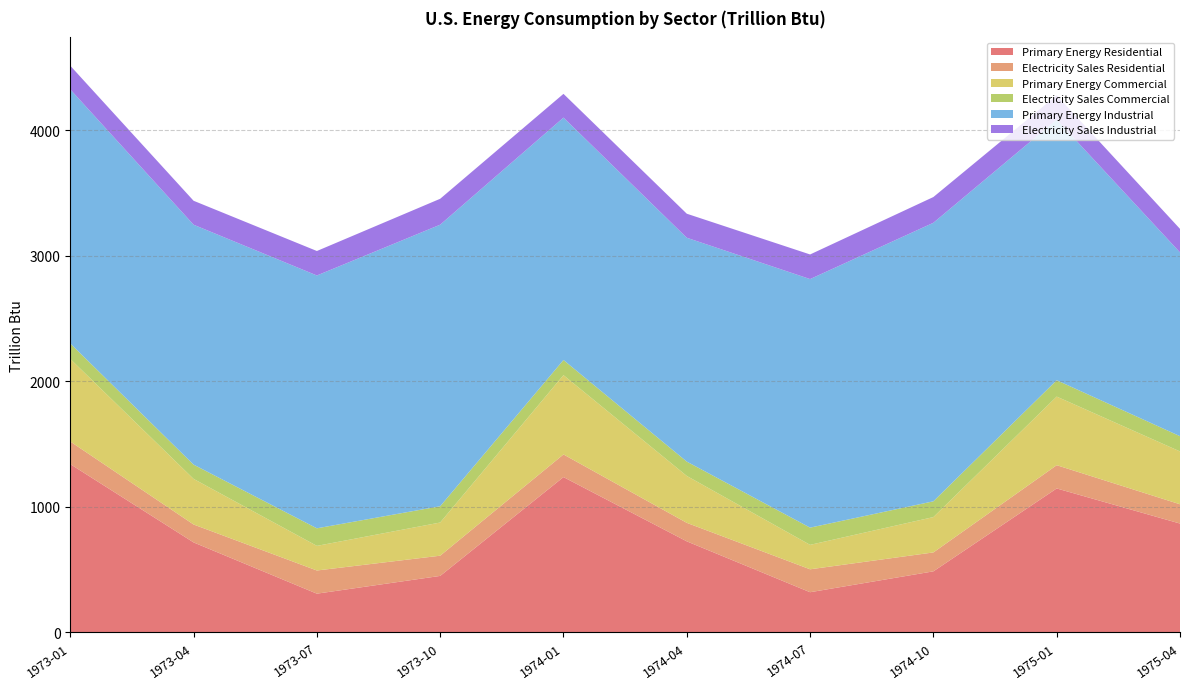

Reading left to right, what are all the values shown in this chart?

Primary Energy Residential: 1973-01=1339.3	1973-04=715.4	1973-07=306.9	1973-10=448.4	1974-01=1236.0	1974-04=723.9	1974-07=318.4	1974-10=484.8	1975-01=1145.4	1975-04=865.7
Electricity Sales Residential: 1973-01=180.3	1973-04=142.7	1973-07=184.7	1973-10=161.1	1974-01=180.4	1974-04=147.4	1974-07=182.7	1974-10=150.7	1975-01=185.3	1975-04=153.6
Primary Energy Commercial: 1973-01=658.0	1973-04=363.4	1973-07=196.2	1973-10=264.4	1974-01=631.9	1974-04=373.8	1974-07=194.7	1974-10=281.8	1975-01=546.8	1975-04=421.2
Electricity Sales Commercial: 1973-01=123.2	1973-04=113.9	1973-07=140.0	1973-10=129.9	1974-01=120.8	1974-04=114.2	1974-07=137.2	1974-10=125.7	1975-01=130.4	1975-04=121.5
Primary Energy Industrial: 1973-01=2024.9	1973-04=1911.9	1973-07=2015.0	1973-10=2243.8	1974-01=1931.8	1974-04=1784.1	1974-07=1980.9	1974-10=2219.8	1975-01=2077.5	1975-04=1464.6
Electricity Sales Industrial: 1973-01=188.6	1973-04=190.9	1973-07=195.0	1973-10=206.5	1974-01=189.2	1974-04=191.5	1974-07=196.2	1974-10=205.1	1975-01=193.2	1975-04=187.6